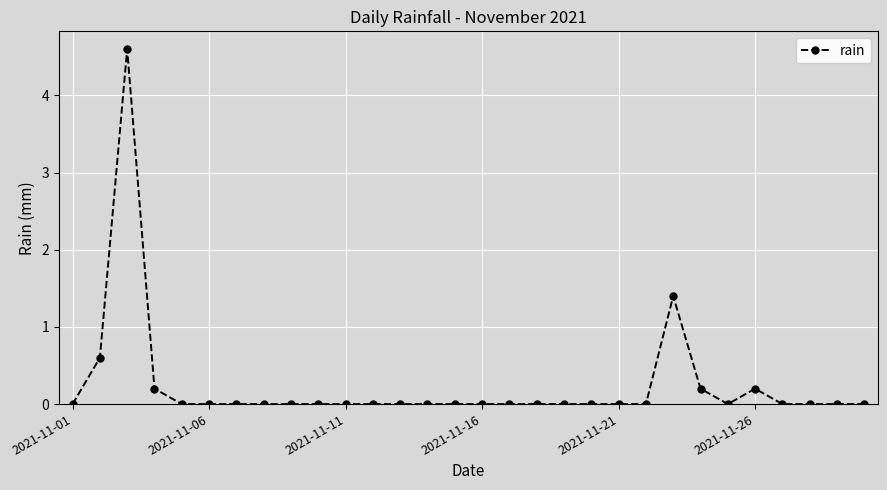

What is the value of the 26th point from the left?

0.2